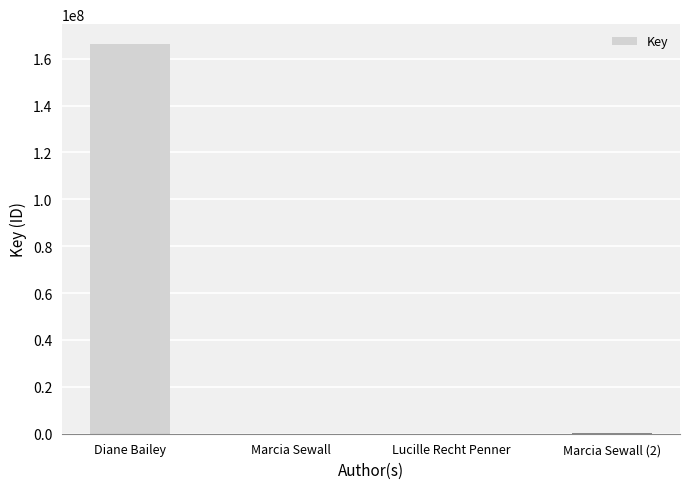

Approximately how many times larger is the value at Diane Bailey compared to Marcia Sewall (2)?

501.6